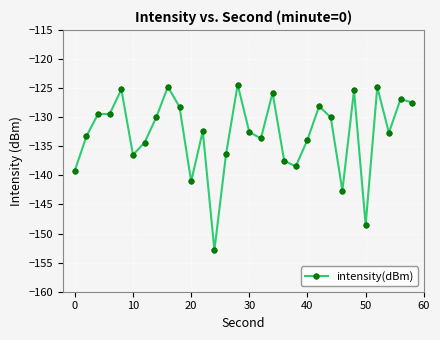

How many lines are shown in the chart?

1